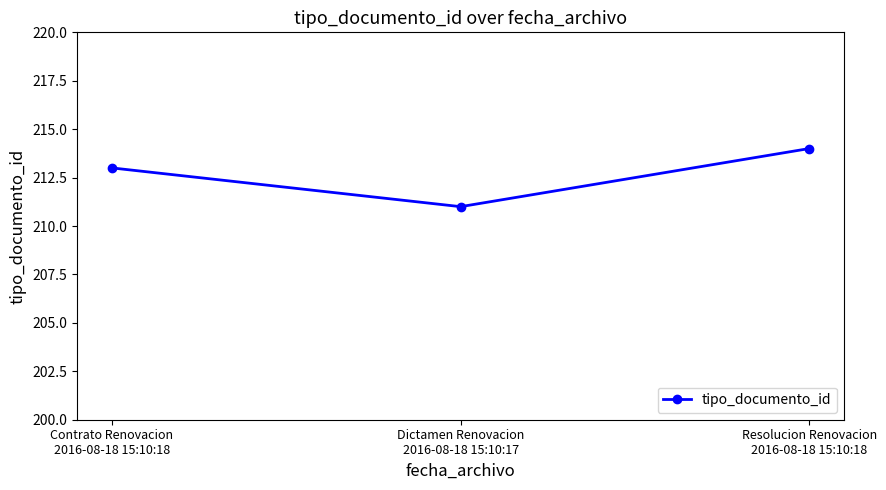

What is the change in value from Contrato Renovacion
2016-08-18 15:10:18 to Dictamen Renovacion
2016-08-18 15:10:17?

-2